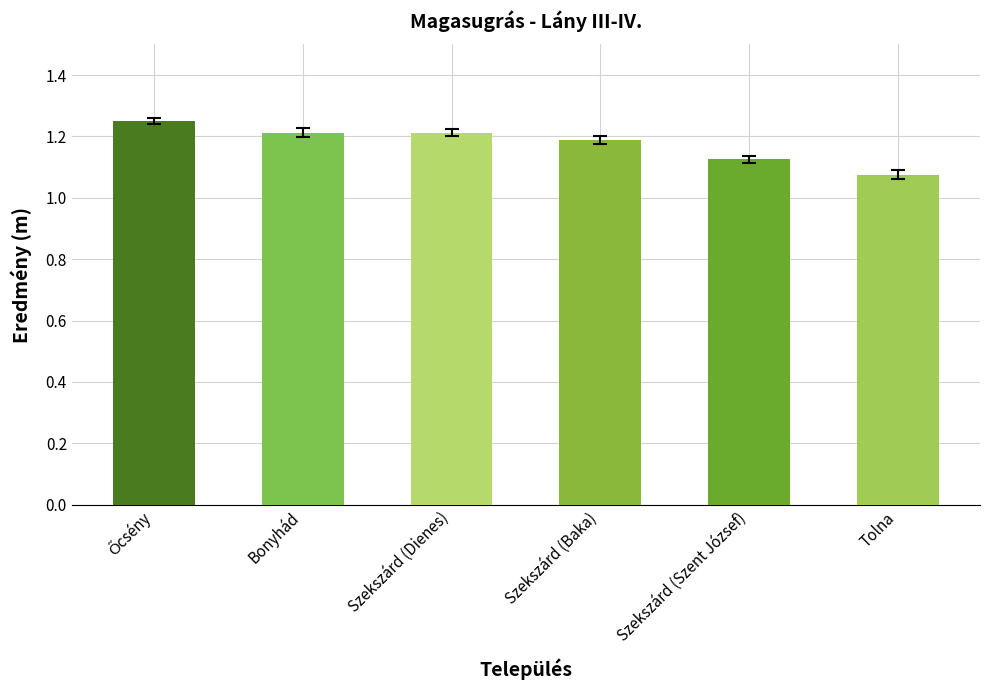

Is it true that the value at Szekszárd (Szent József) is 1.7?

False